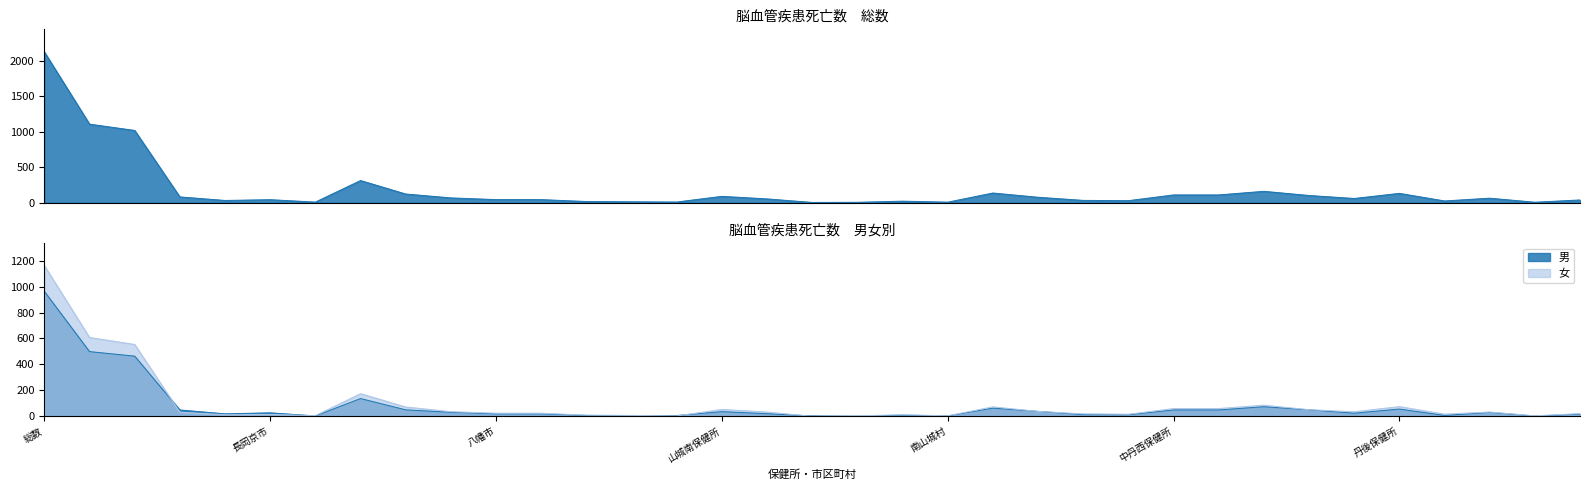

How many positive values does the 女 series have?

34